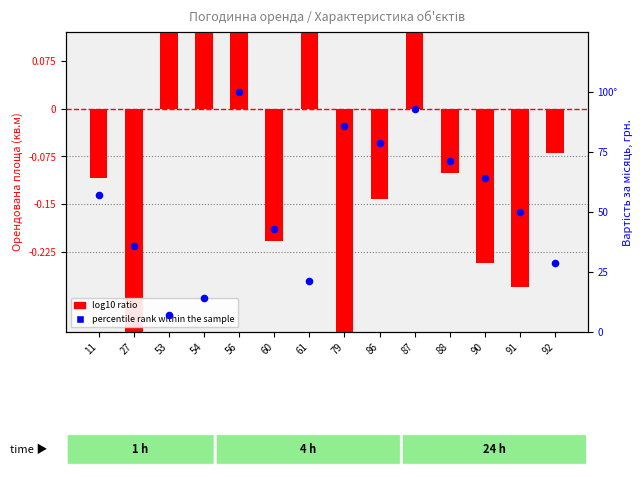

At how many categories does at least one series exceed 84?

3